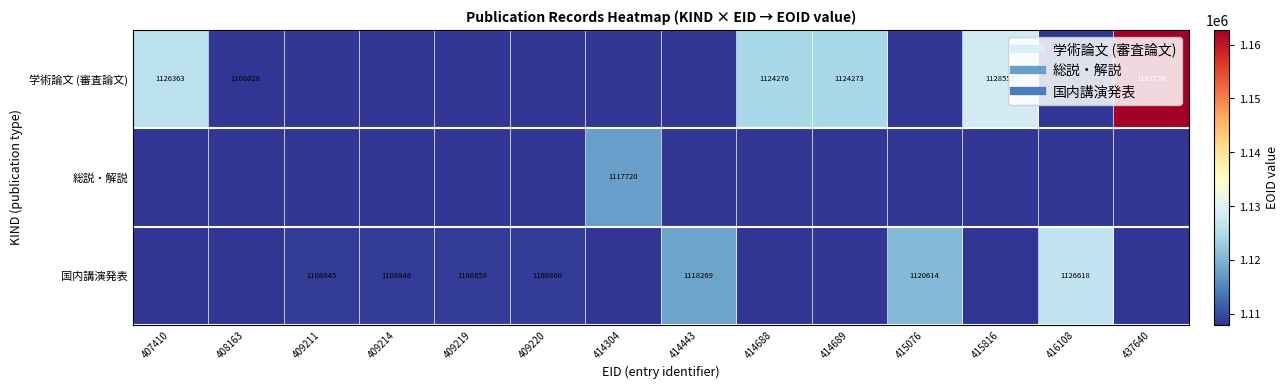

The 総説・解説 series shows 0 at 416108. True or false?

True